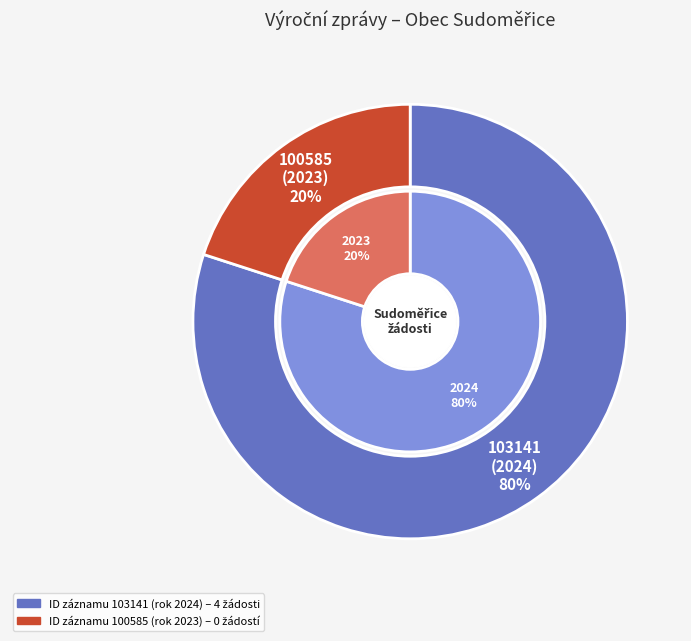

Is there any slice that represents more than half of the pie?

Yes